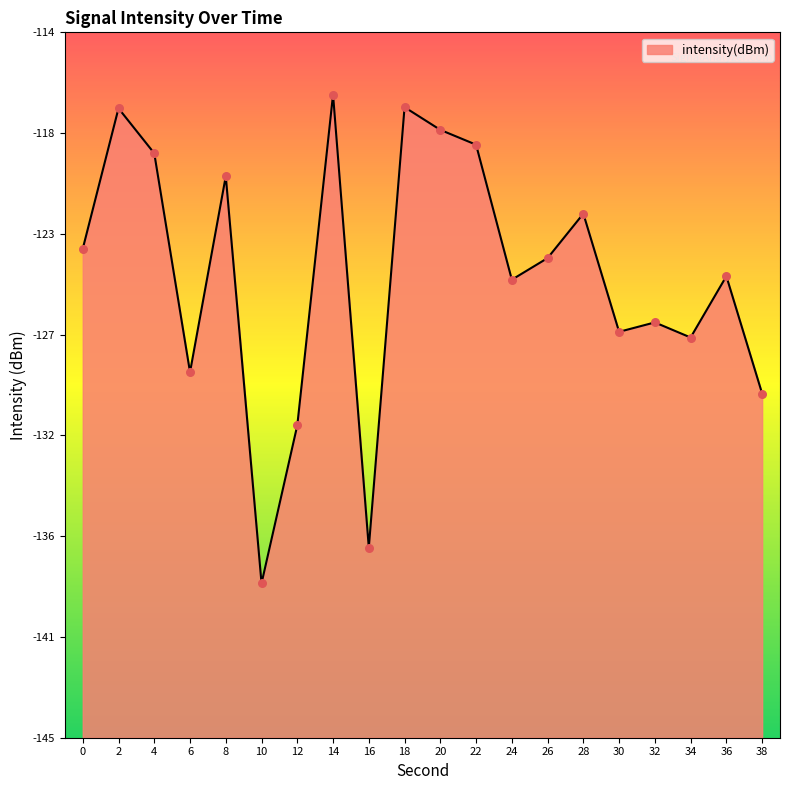

Between 24 and 4, which is larger?

4